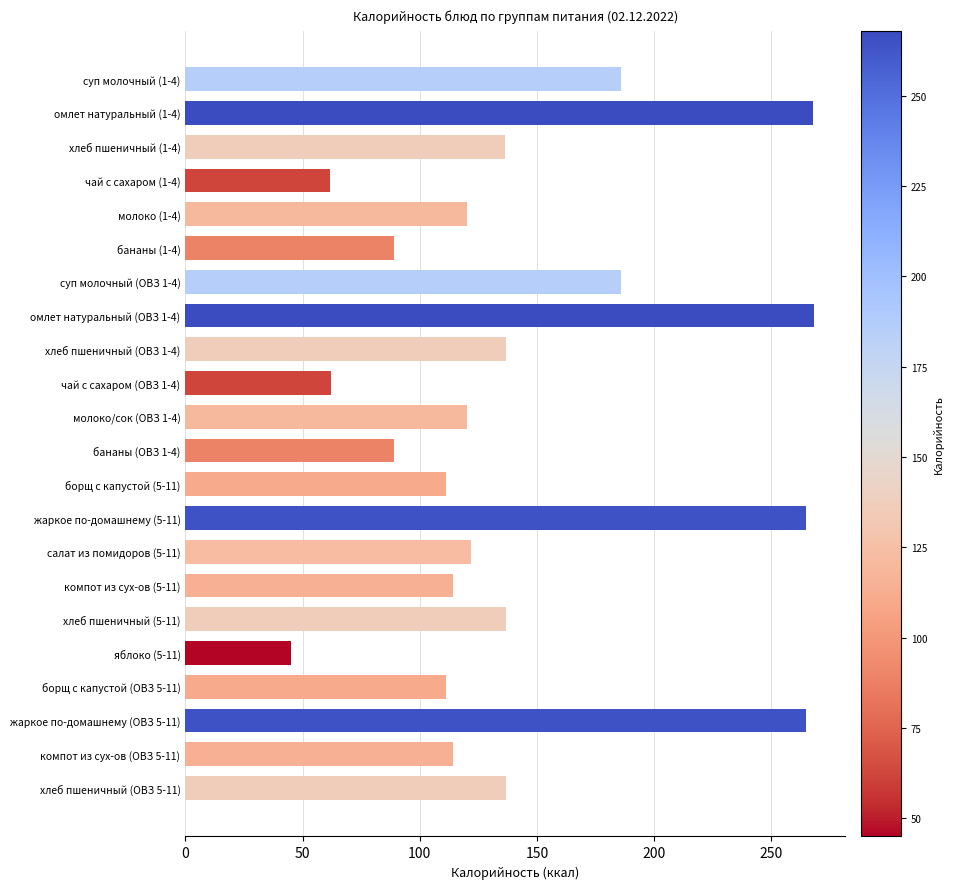

What is the label of the 1st bar from the top?

суп молочный (1-4)